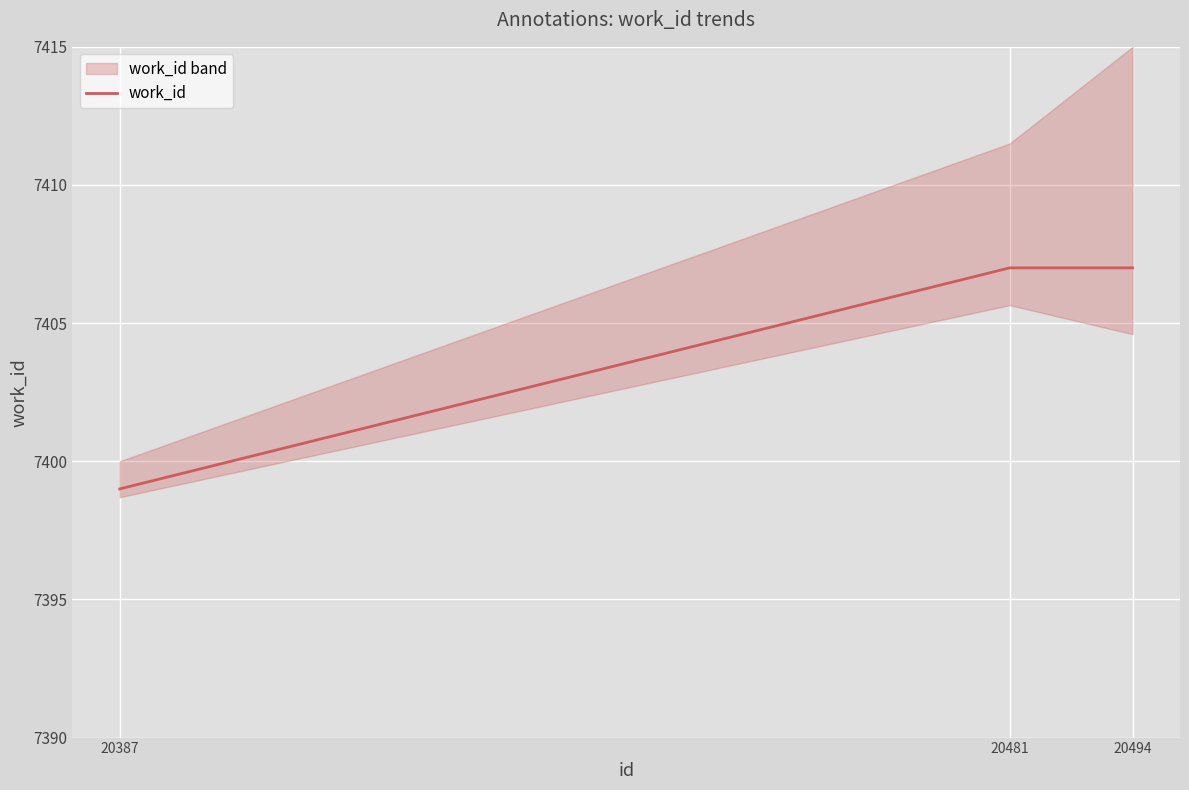

What is the average value?

7404